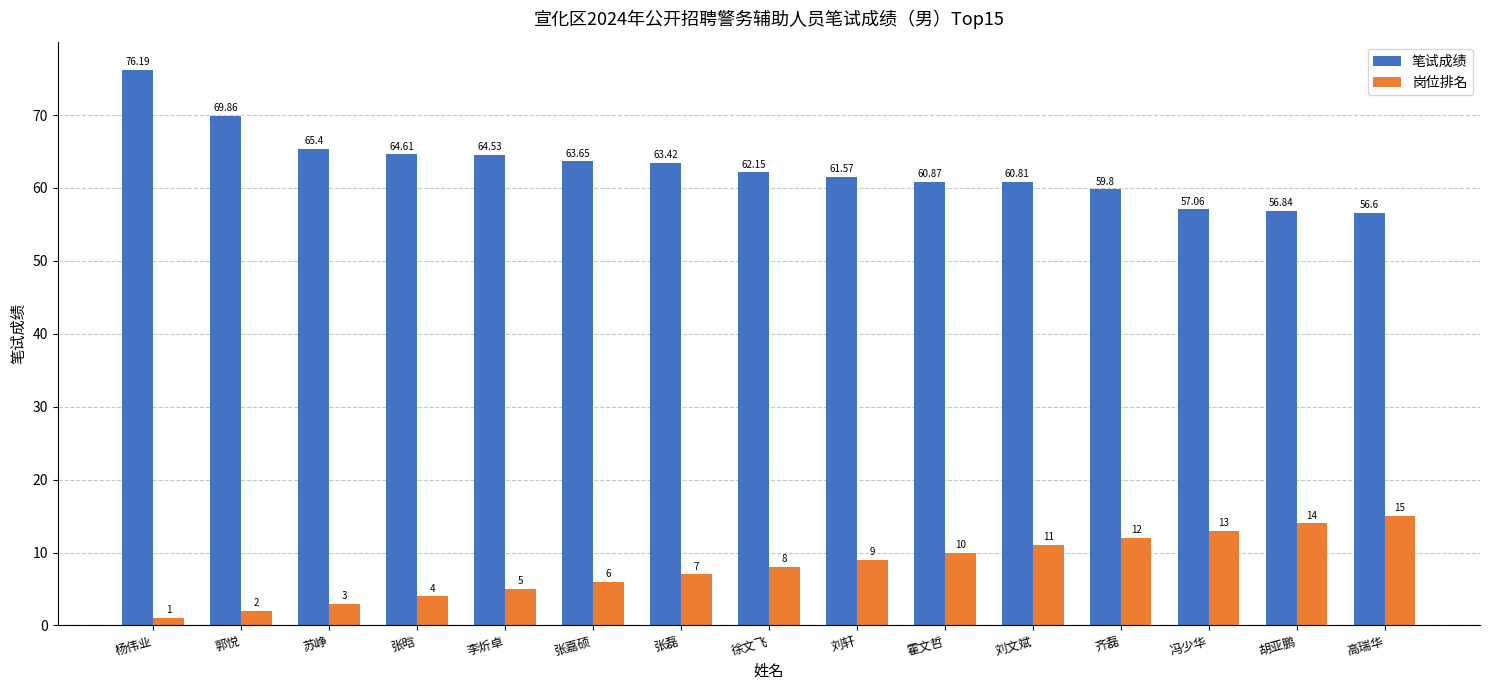

Does the chart contain stacked bars?

No